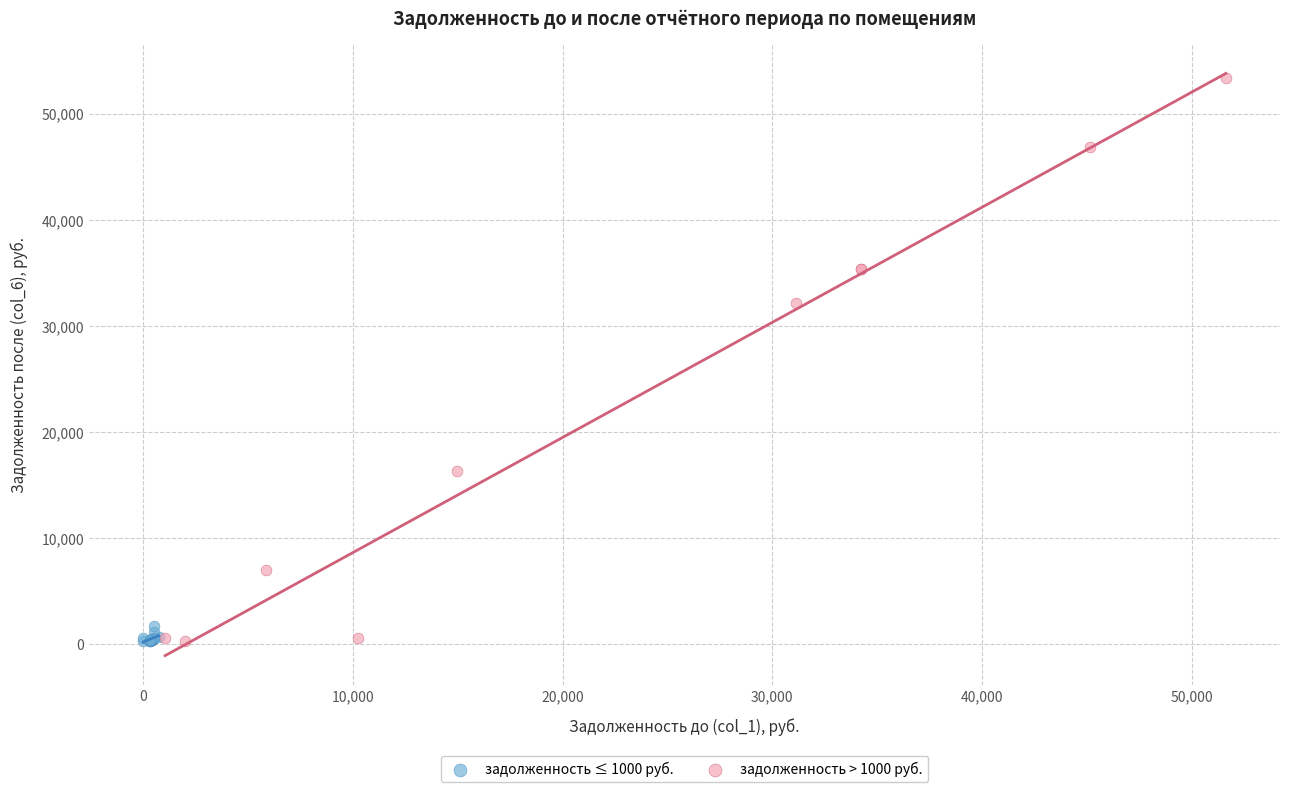

Which series reaches the maximum Y coordinate?

задолженность > 1000 руб.